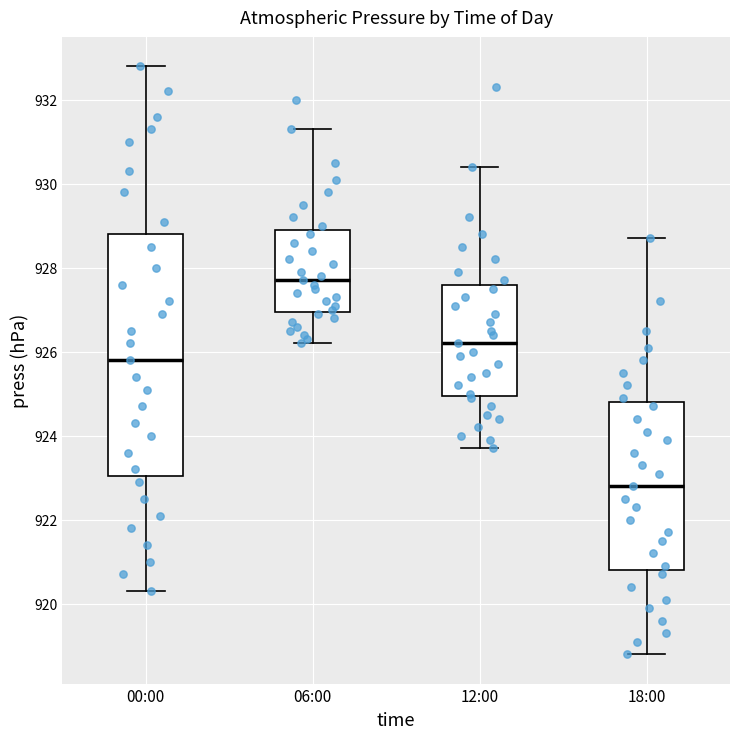

Where is the lower edge of the box for 00:00 on the y-axis? The values are not printed on the chart, so give them approximately, as read against the axis.

923.0